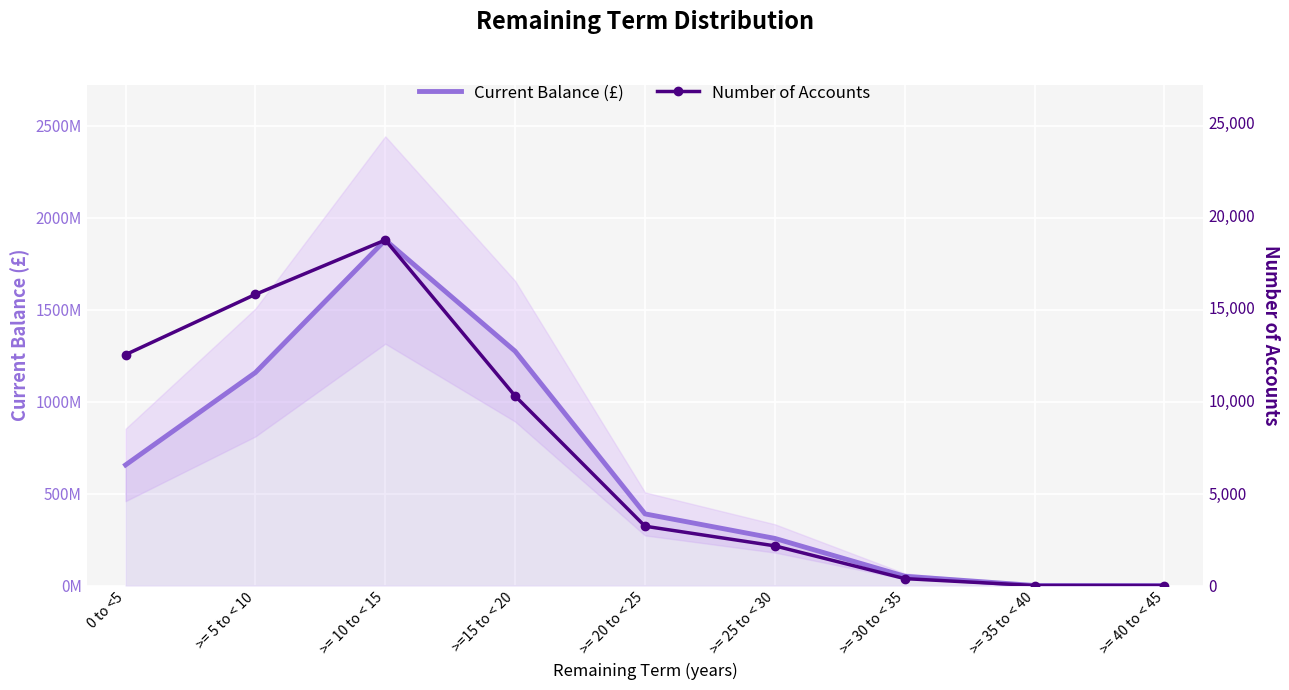

Reading right to left, list all the values displayed in this chart.

Current Balance (£): >= 40 to < 45=0.0	>= 35 to < 40=263141.7	>= 30 to < 35=50555844.9	>= 25 to < 30=256284894.0	>= 20 to < 25=389561068.1	>=15 to < 20=1273931584.8	>= 10 to < 15=1878646960.3	>= 5 to < 10=1158260003.0	0 to <5=655737935.8
Number of Accounts: >= 40 to < 45=0.0	>= 35 to < 40=2.0	>= 30 to < 35=375.0	>= 25 to < 30=2144.0	>= 20 to < 25=3206.0	>=15 to < 20=10240.0	>= 10 to < 15=18670.0	>= 5 to < 10=15734.0	0 to <5=12477.0